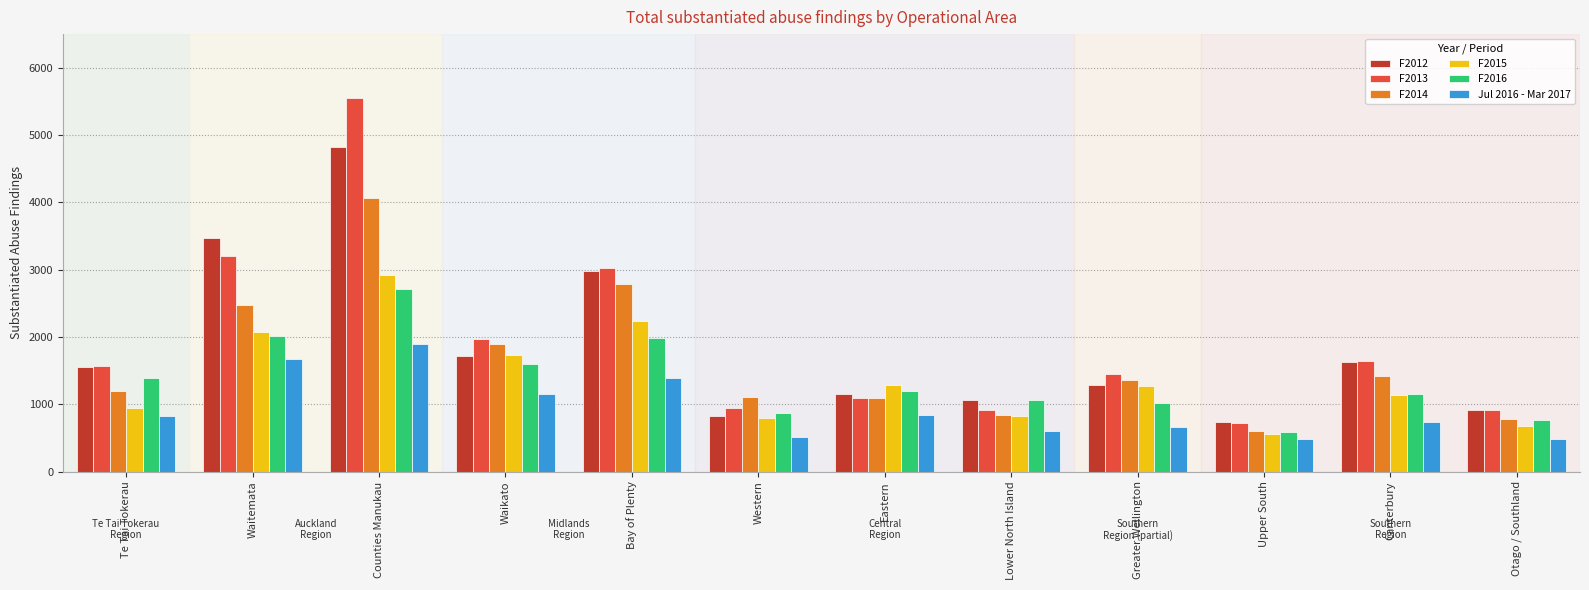

At which category does the chart reach its peak across all series?

Counties Manukau